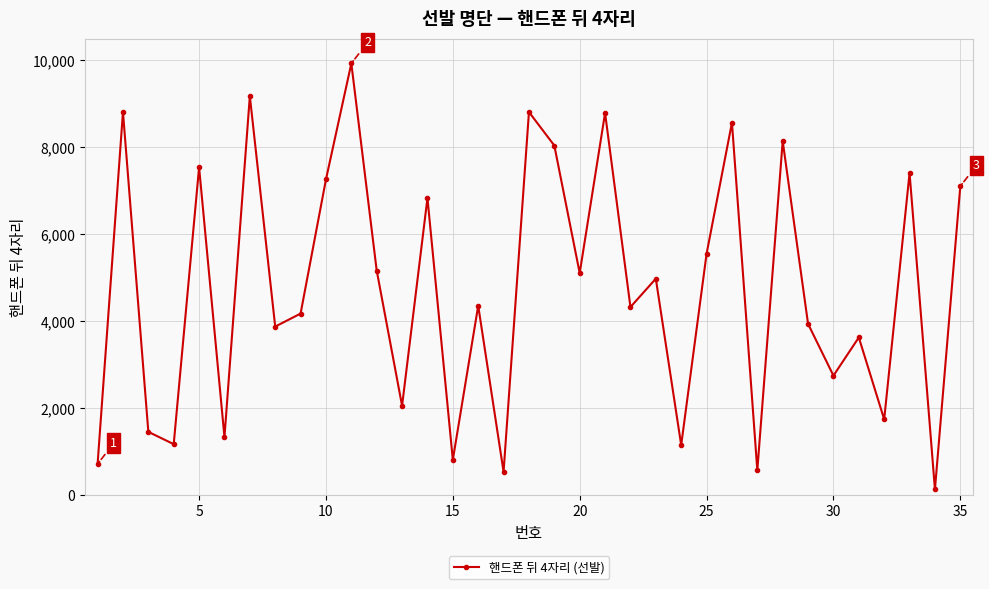

What is the sum of all values?

165859